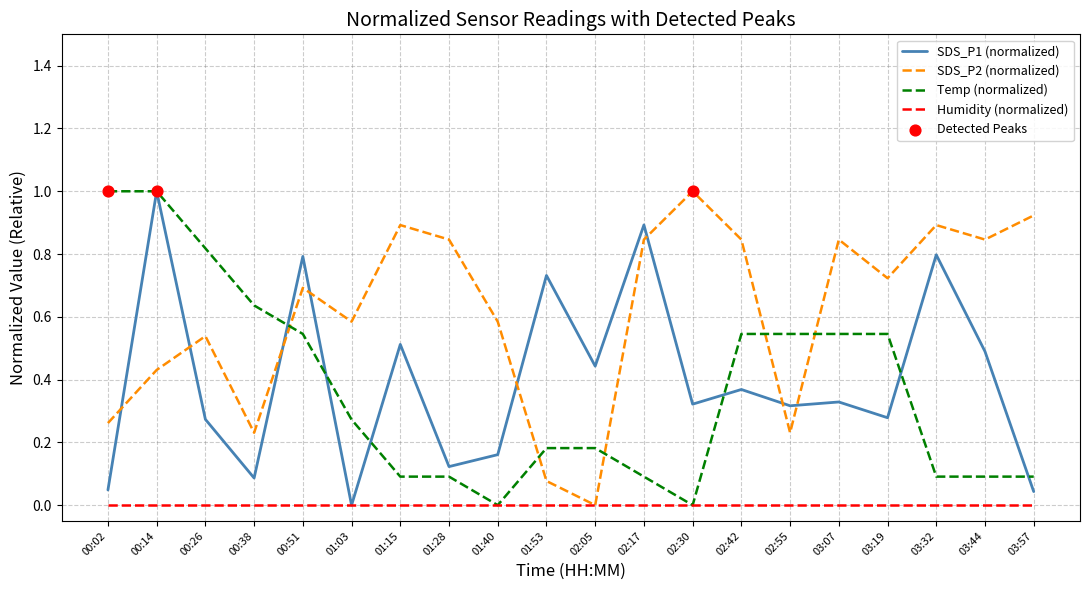

At which category is the sum across all series the highest?

00:14